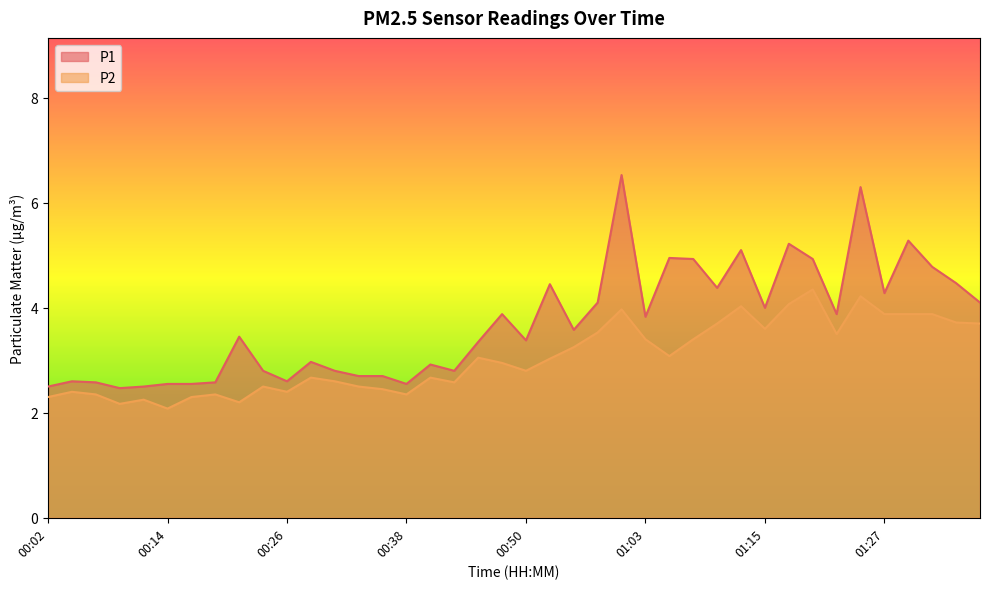

True or false: P1 and P2 intersect in this chart.

False